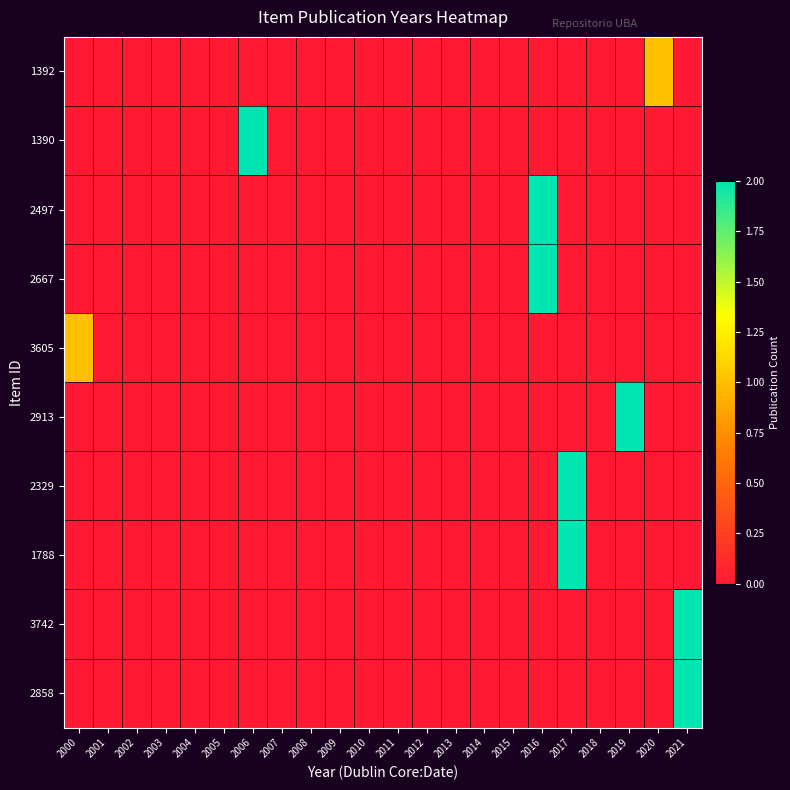

List the series in order of their peak value, lowest first.

1392, 3605, 1390, 2497, 2667, 2913, 2329, 1788, 3742, 2858